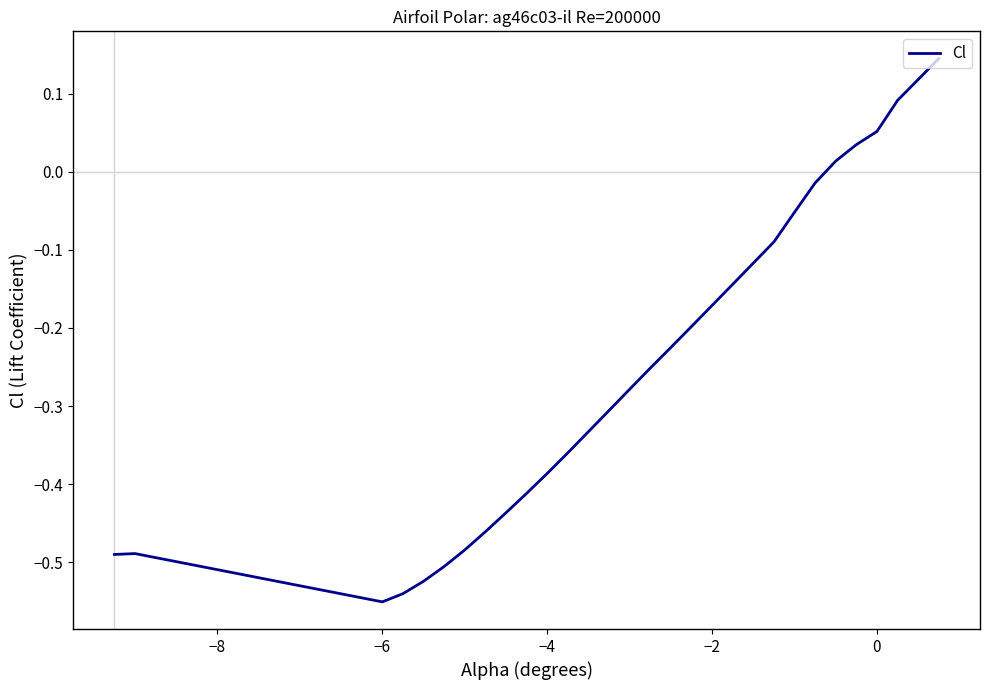

What is the sum of all values?

-7.4